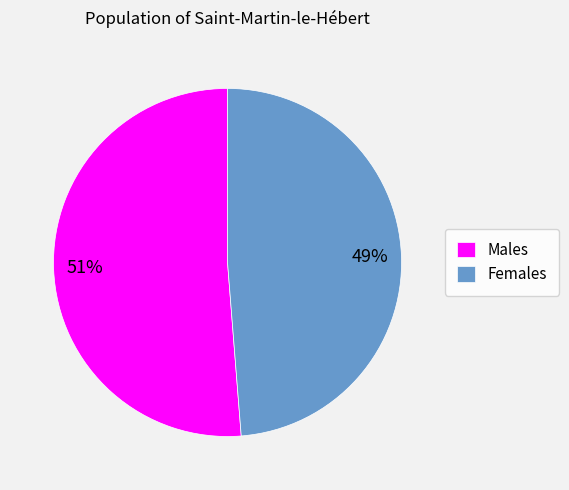

Is the sum of Males and Females greater than half?

Yes